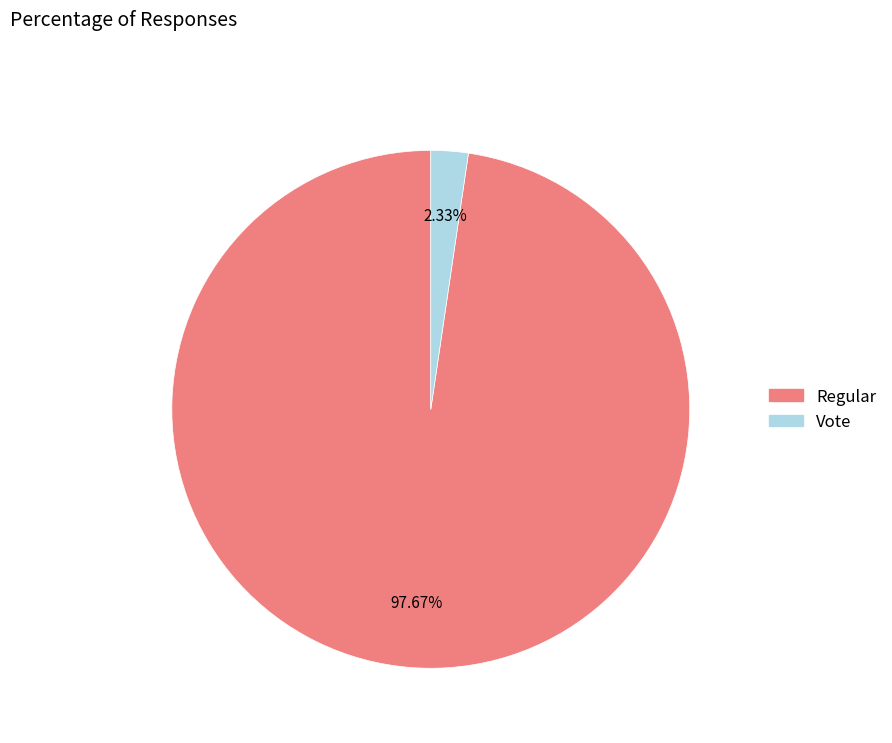

Combined, do Regular and Vote account for over 50%?

Yes